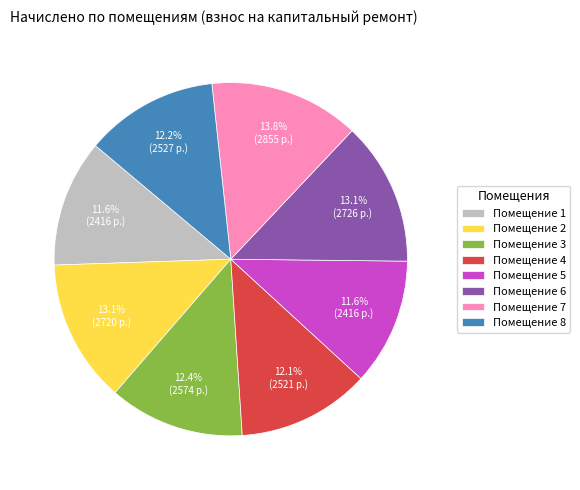

Is there any slice that represents more than half of the pie?

No